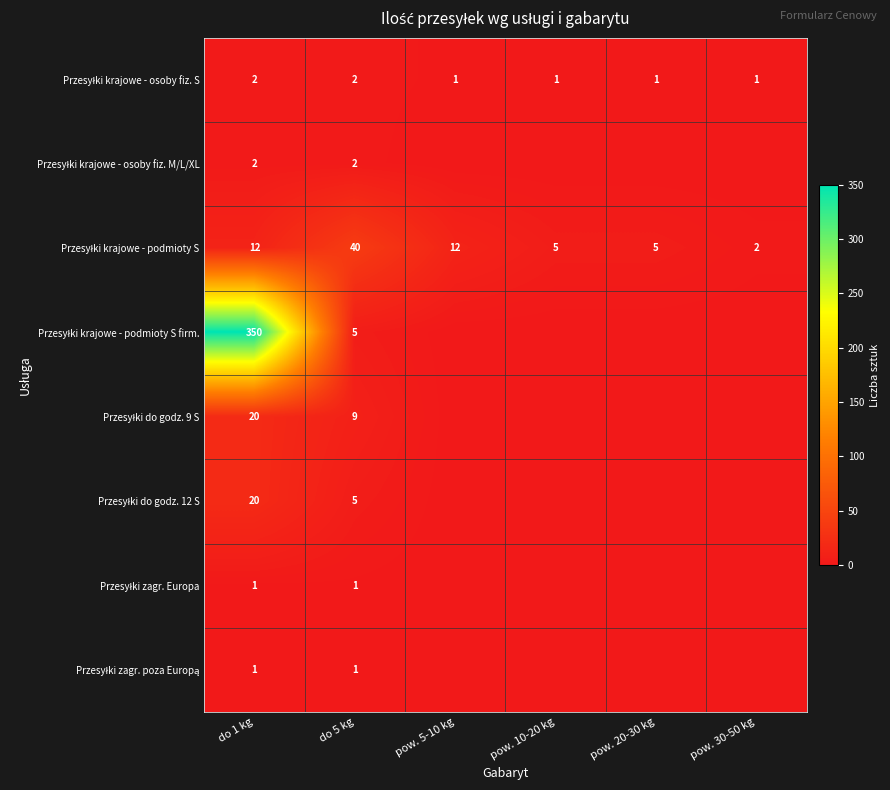

Where is Przesyłki krajowe - podmioty S firm. nearest to the value 175?

do 5 kg